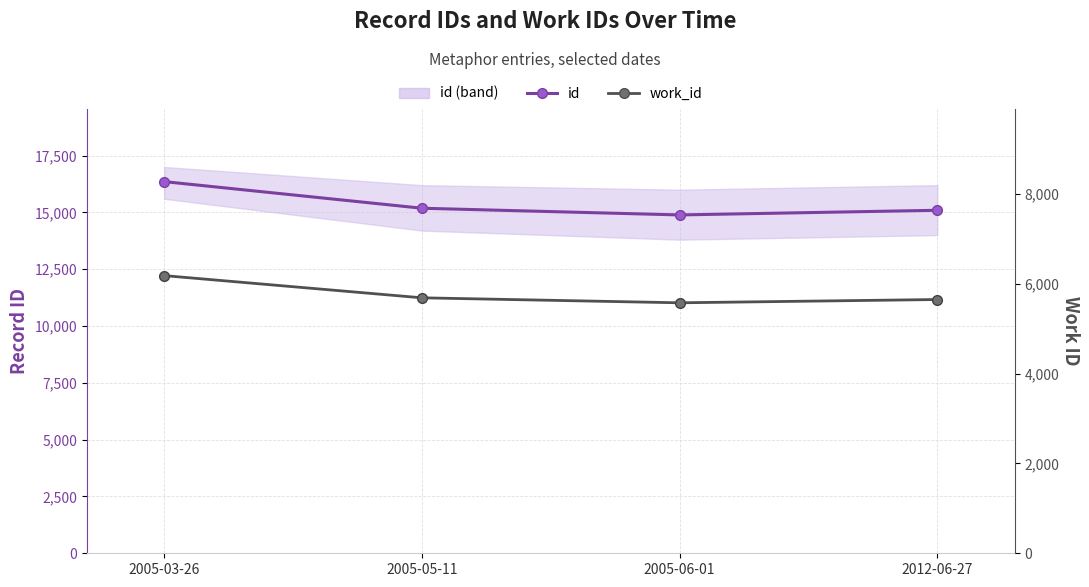

What is the value of the work_id point at the 4th from the left?

5647